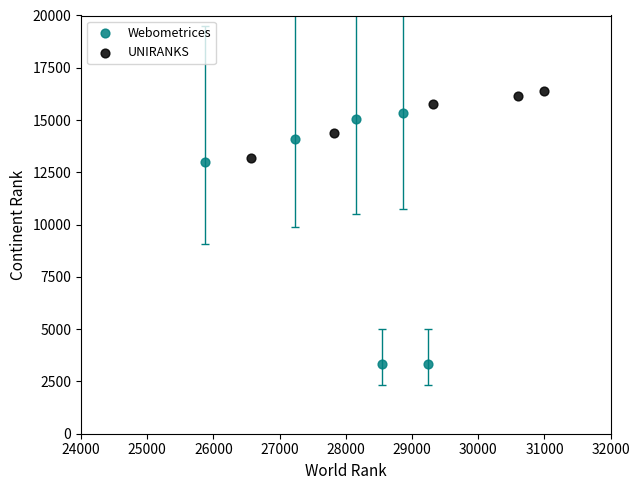

Which series reaches the minimum Y coordinate?

Webometrices